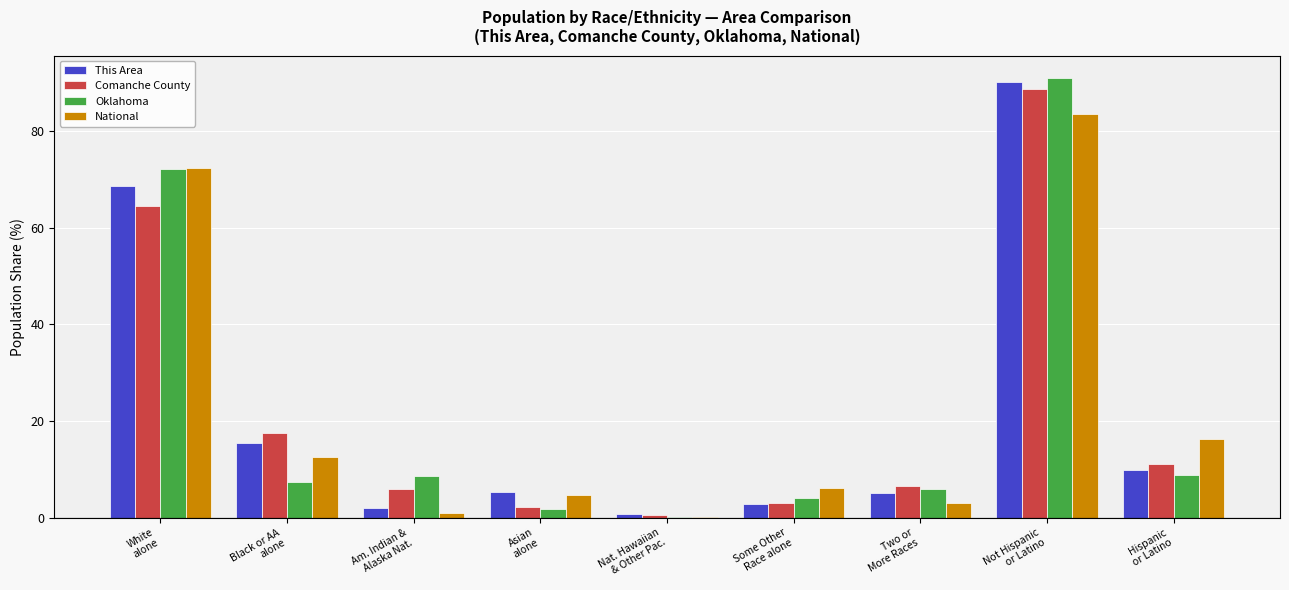

The value of This Area at Hispanic
or Latino is 12.8. True or false?

False